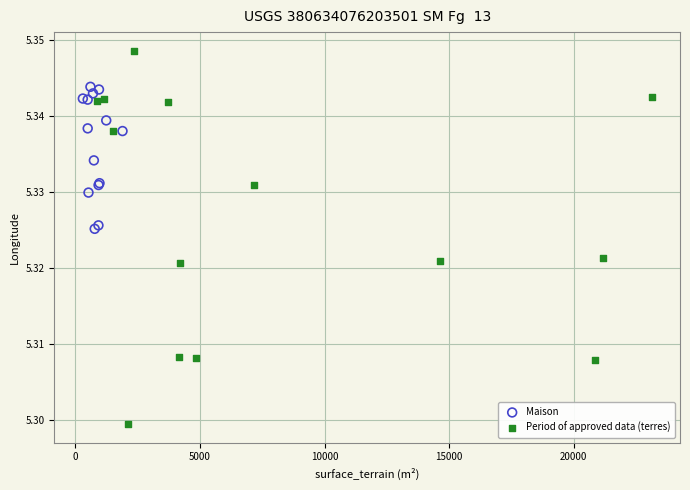

Which series contains the lowest Y value?

Period of approved data (terres)